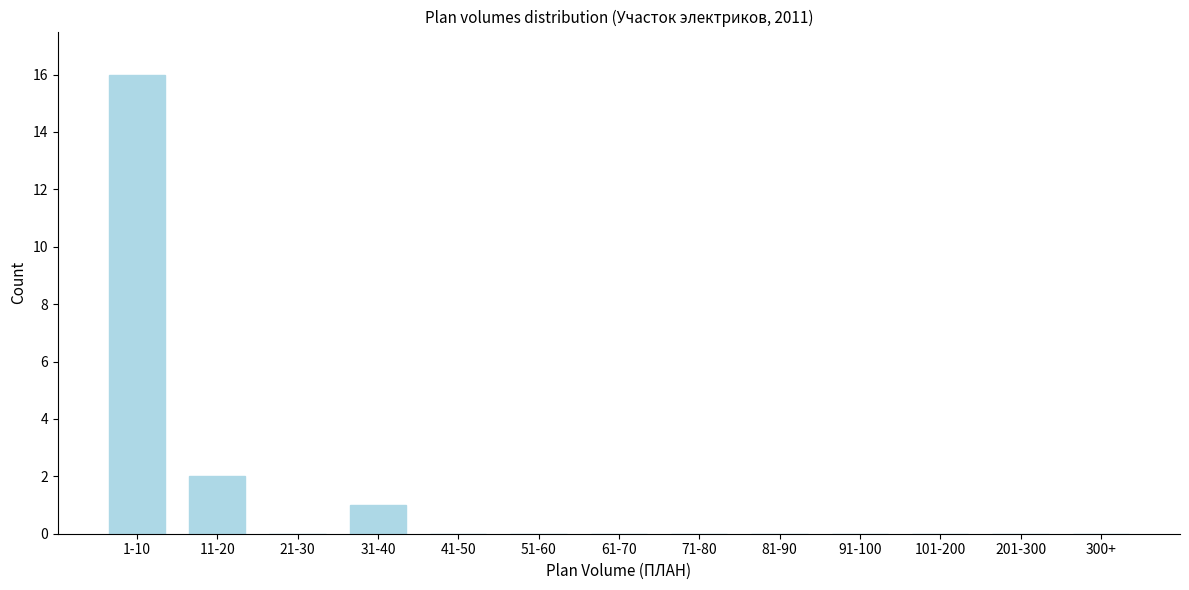

Reading right to left, what are all the values shown in this chart?

300+=0	201-300=0	101-200=0	91-100=0	81-90=0	71-80=0	61-70=0	51-60=0	41-50=0	31-40=1	21-30=0	11-20=2	1-10=16